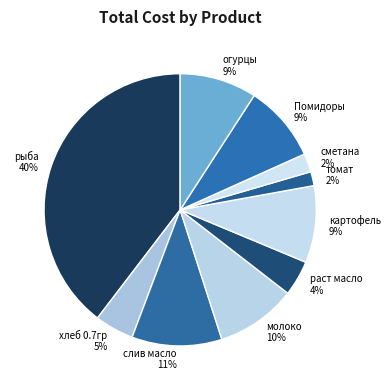

Does хлеб 0.7гр represent more than half of the total?

No